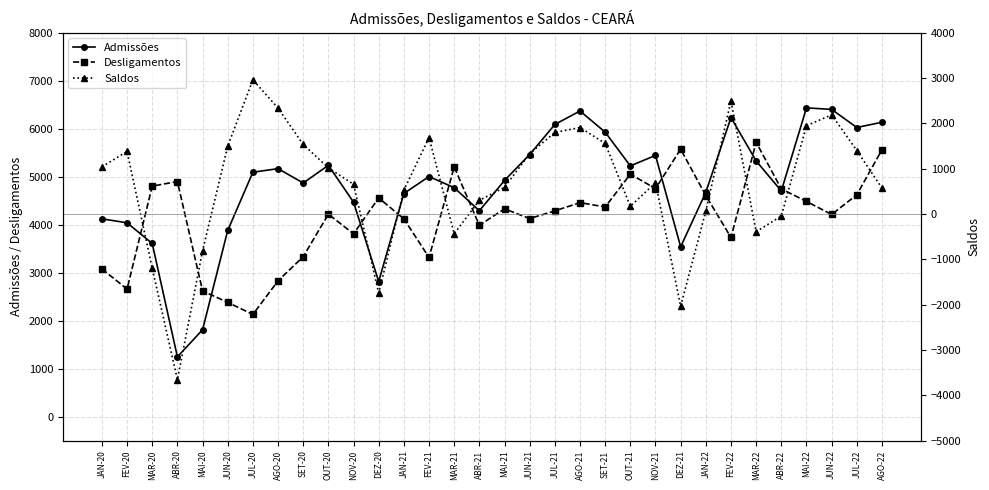

The Desligamentos series shows 7743 at OUT-21. True or false?

False